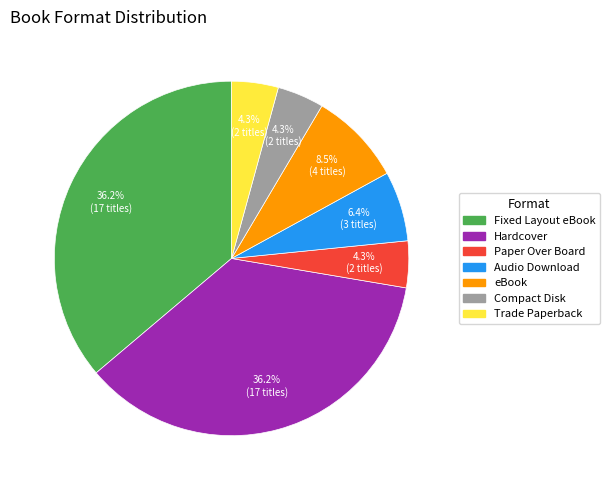

Is there any slice that represents more than half of the pie?

No